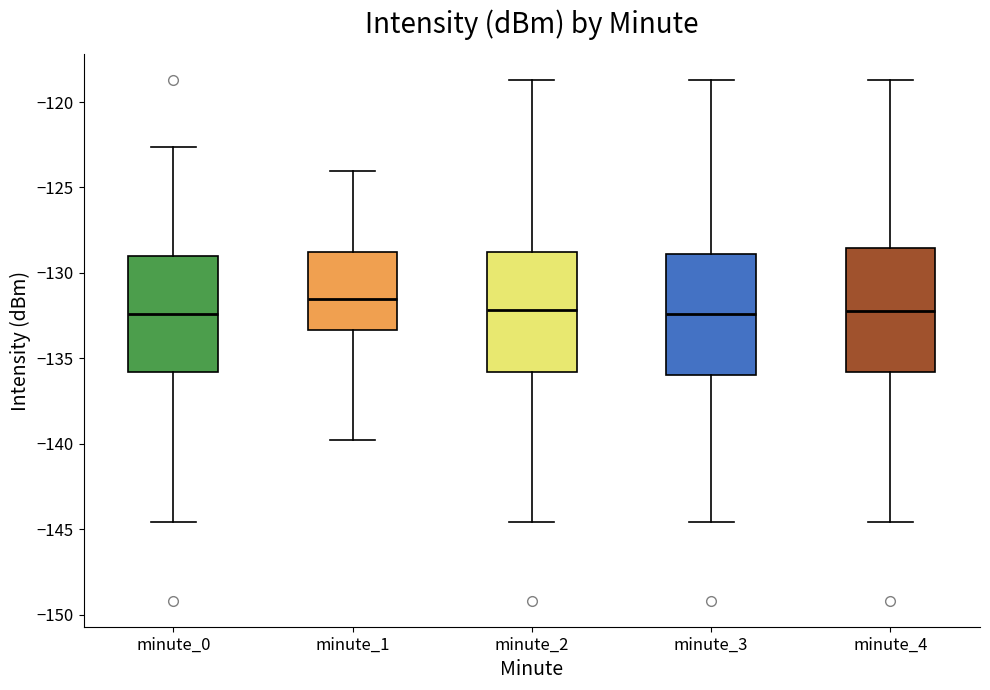

Which box has the highest median line?

minute_1